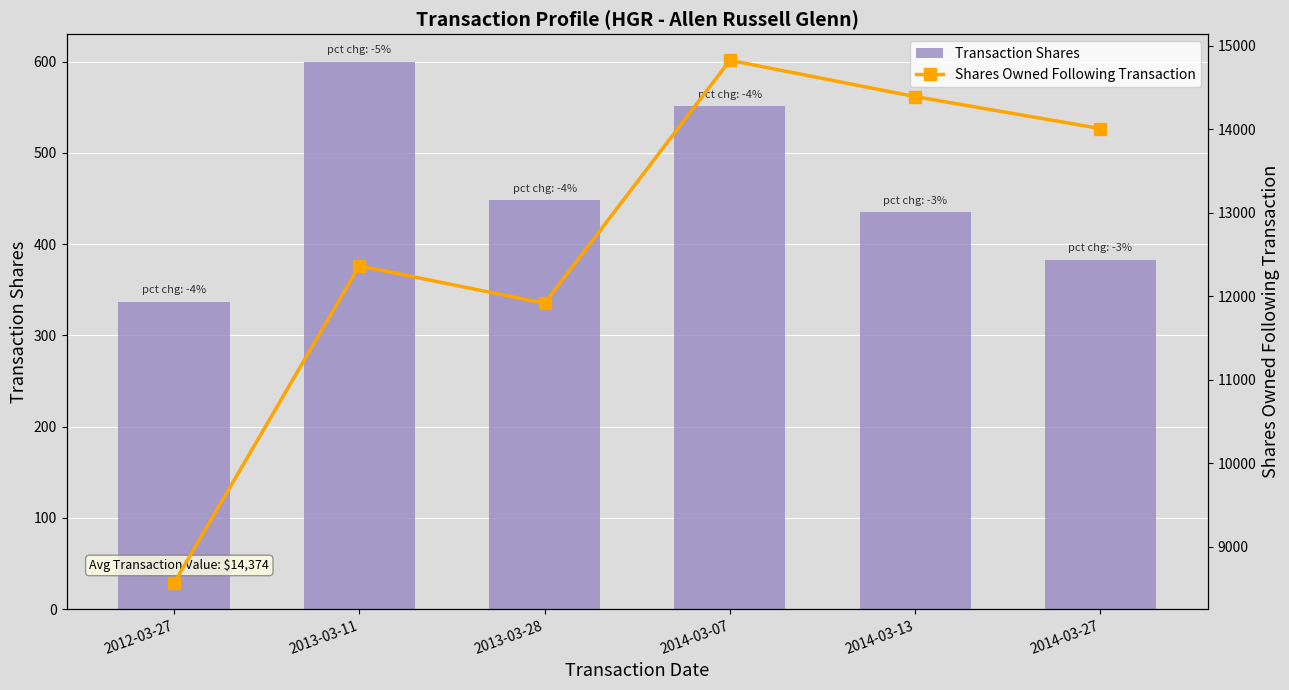

Which series has the largest range (max minus min)?

Shares Owned Following Transaction